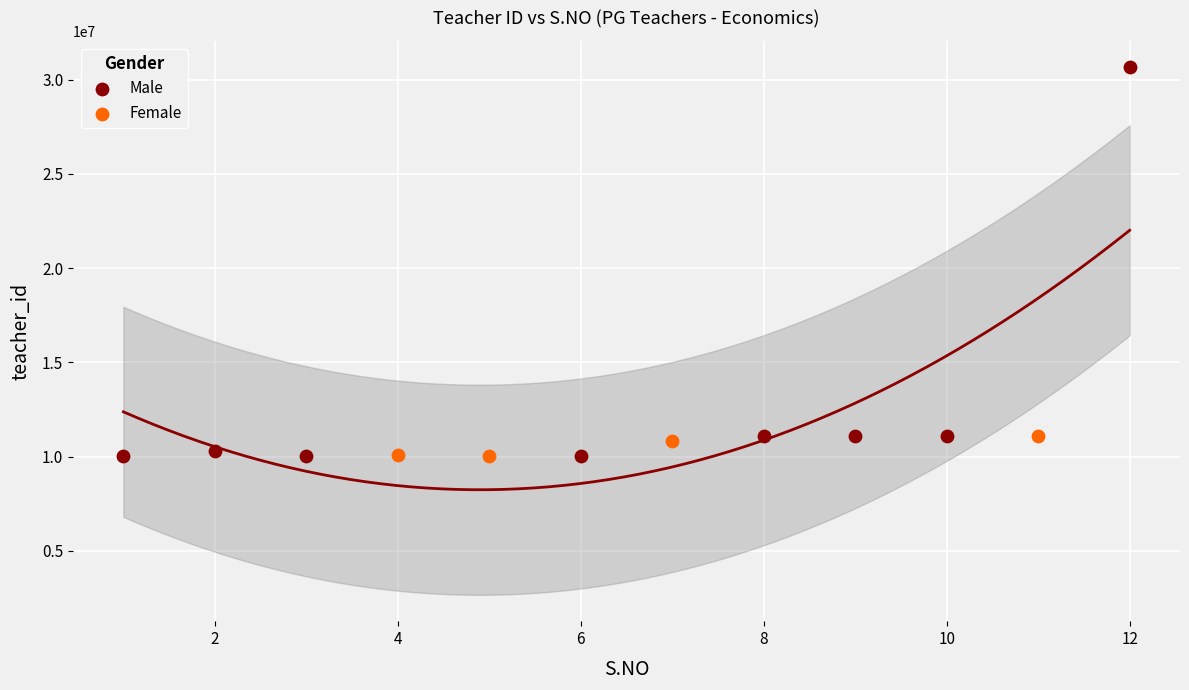

Which series has the largest Y range (max minus min)?

Male